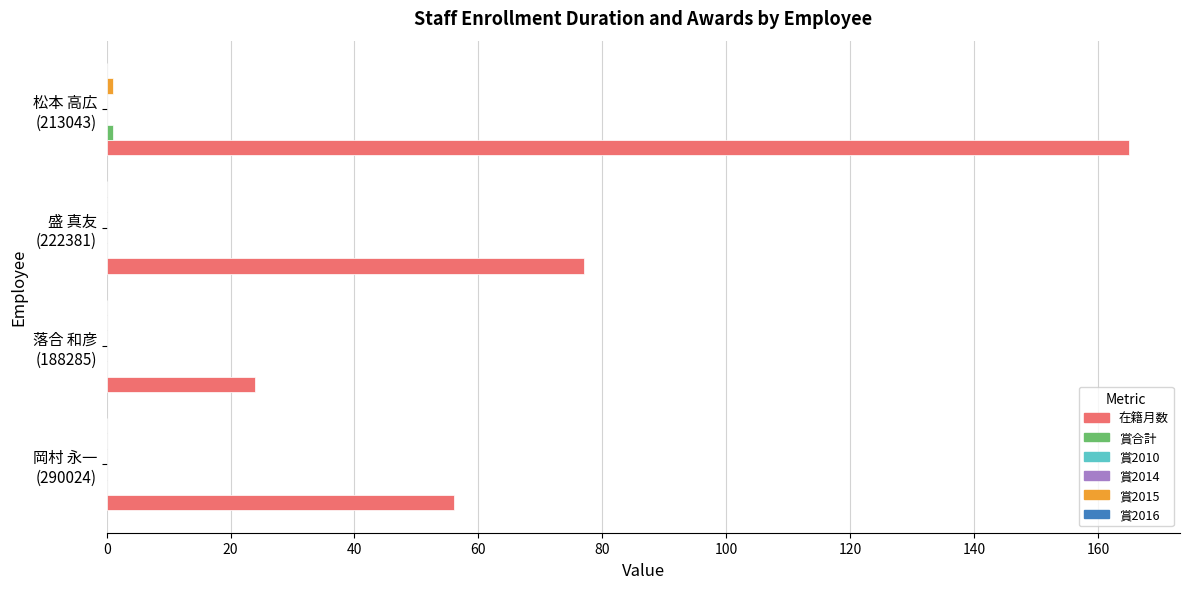

Which series has the widest spread of values?

在籍月数